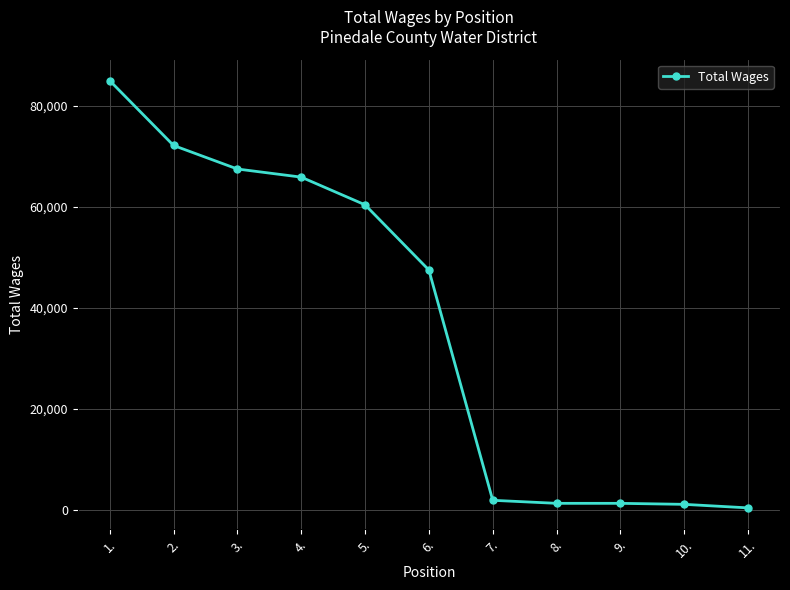

What is the change in value from 1. to 4.?

-19108